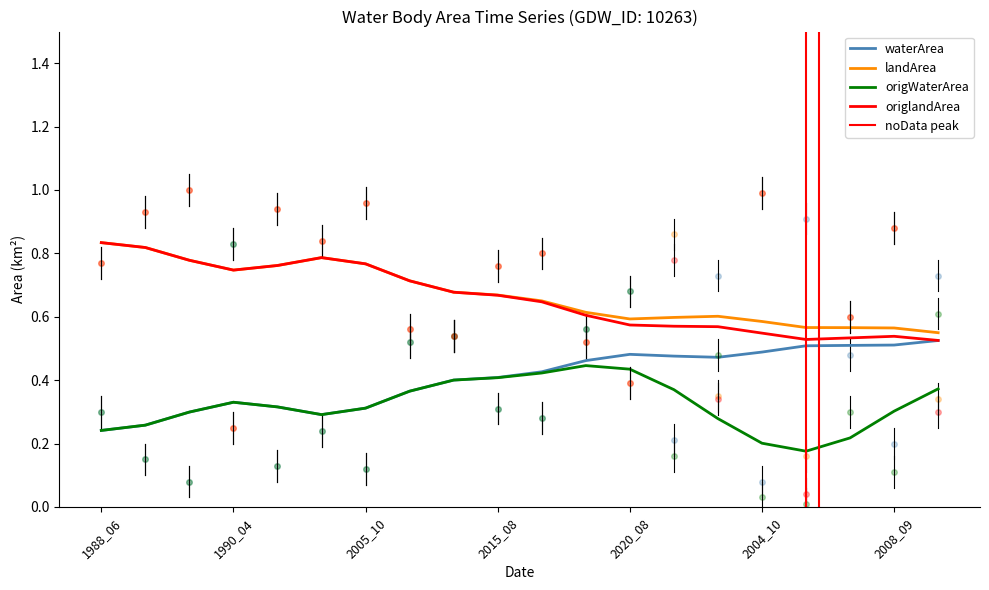

Where is the first local maximum for waterArea?

1990_04